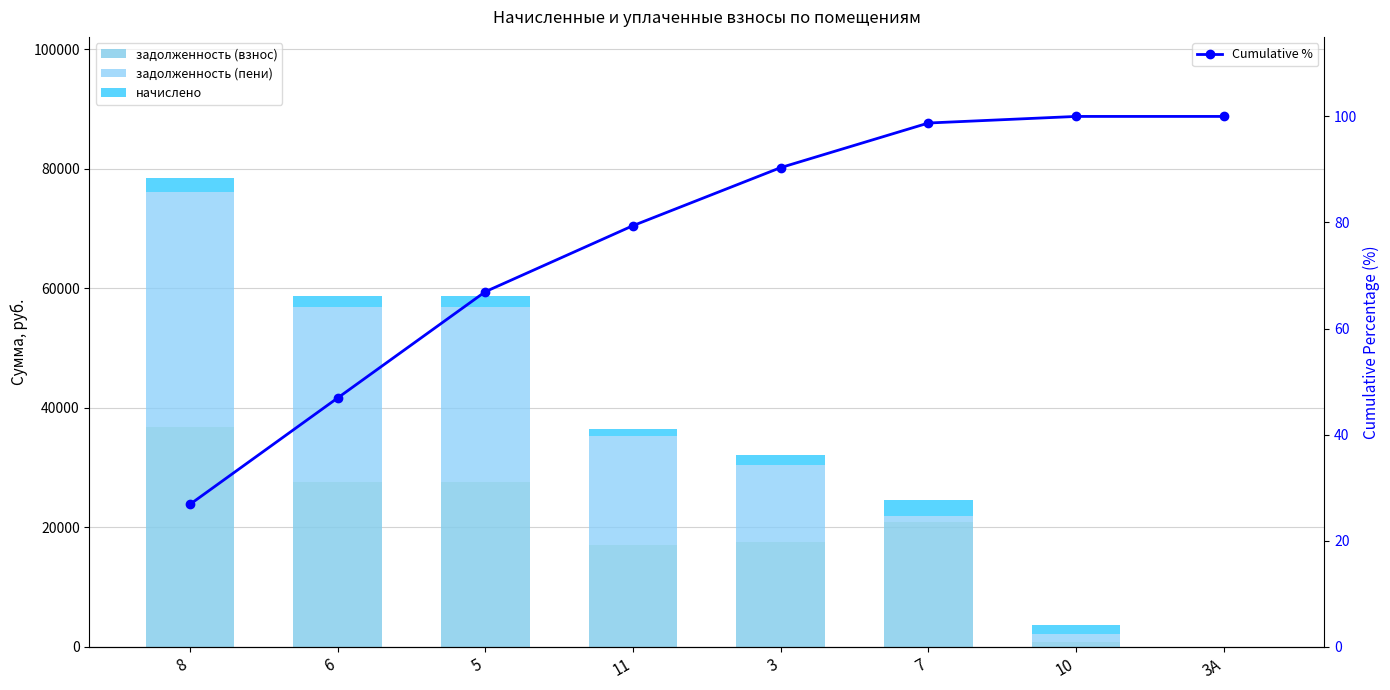

Is the value of задолженность (взнос) at 5 greater than the value of начислено at 5?

Yes